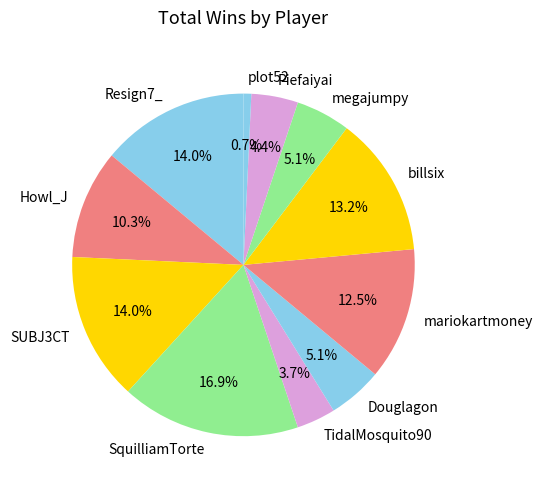

Is there any slice that represents more than half of the pie?

No